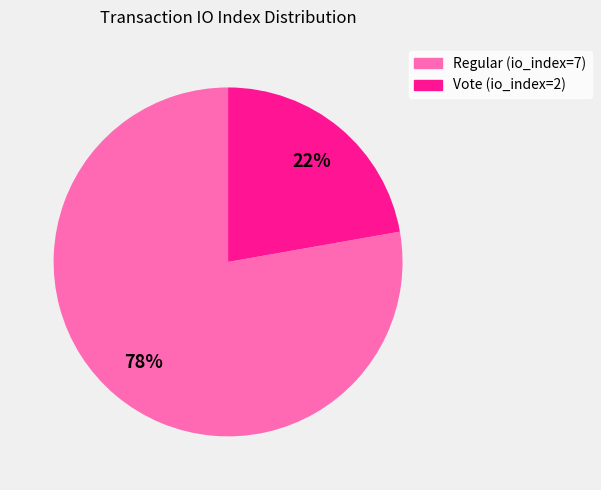

Count the number of slices in the pie.

2